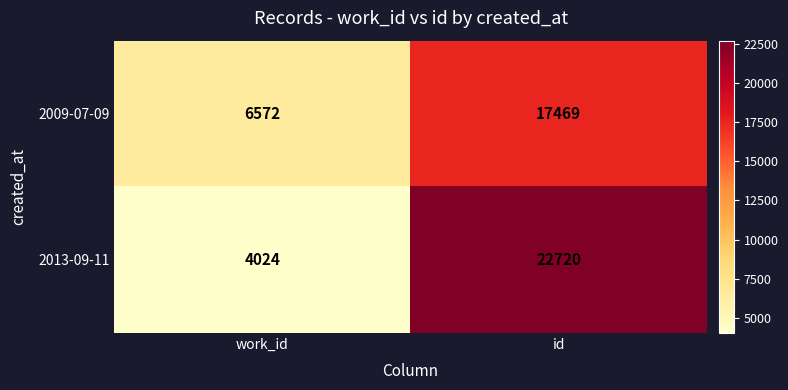

Reading right to left, transcribe all the data shown in this chart.

2009-07-09: 17469	6572
2013-09-11: 22720	4024